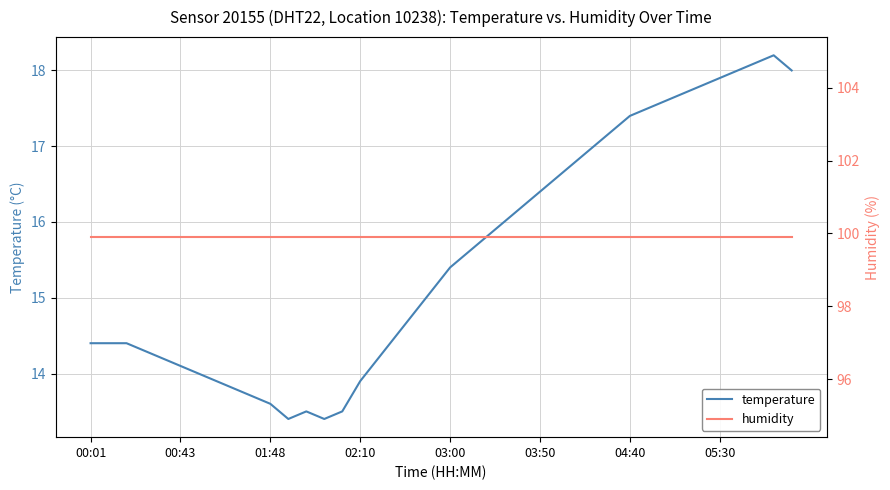

What is the approximate value of temperature at 12?

13.5